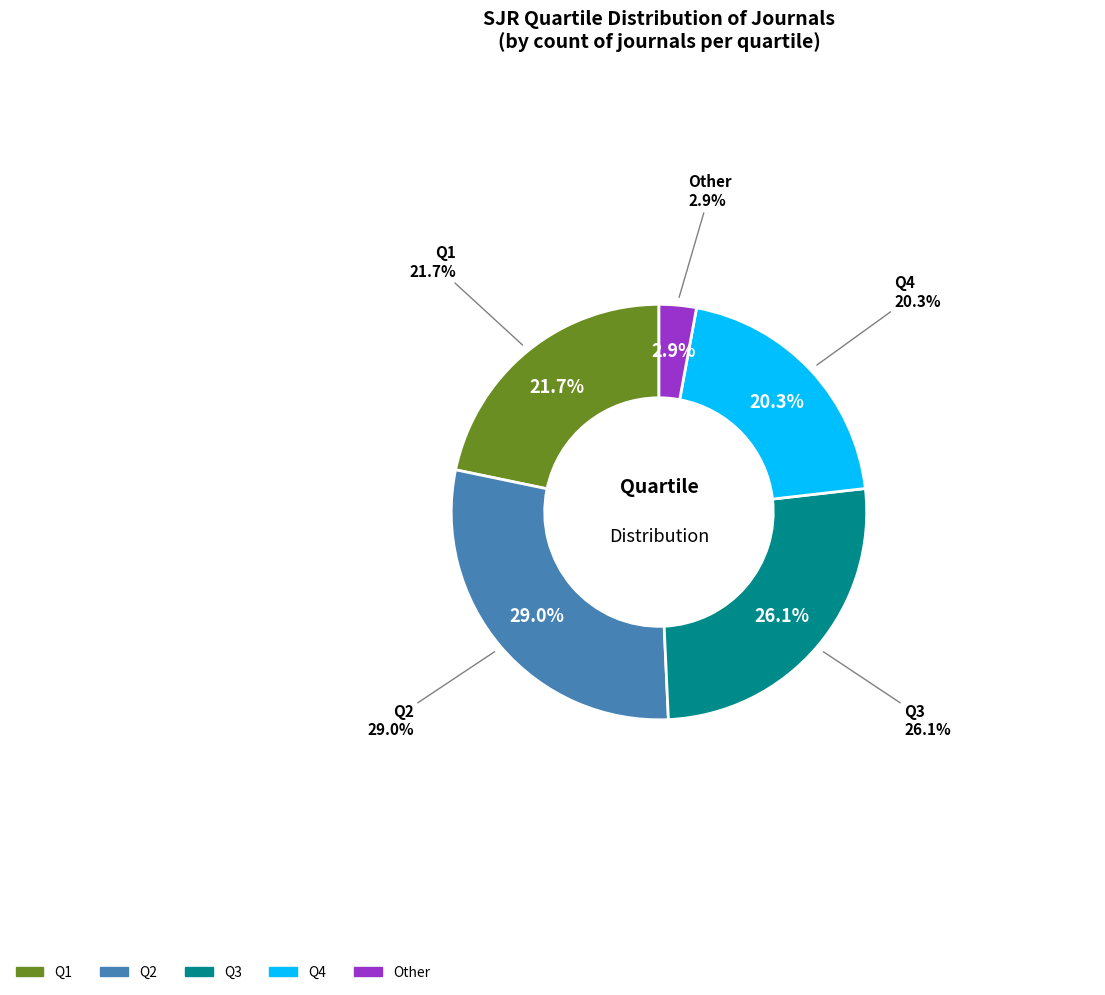

To the nearest percent, what is the combined percentage of Q3 and Q2?

55%